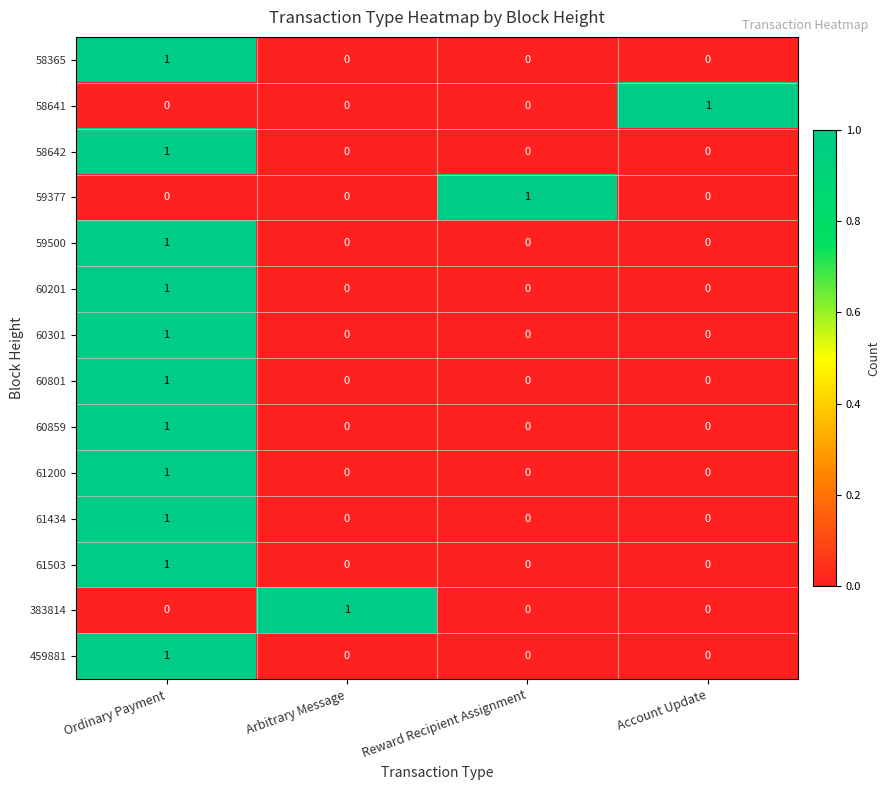

What is the total value across all series at Arbitrary Message?

1